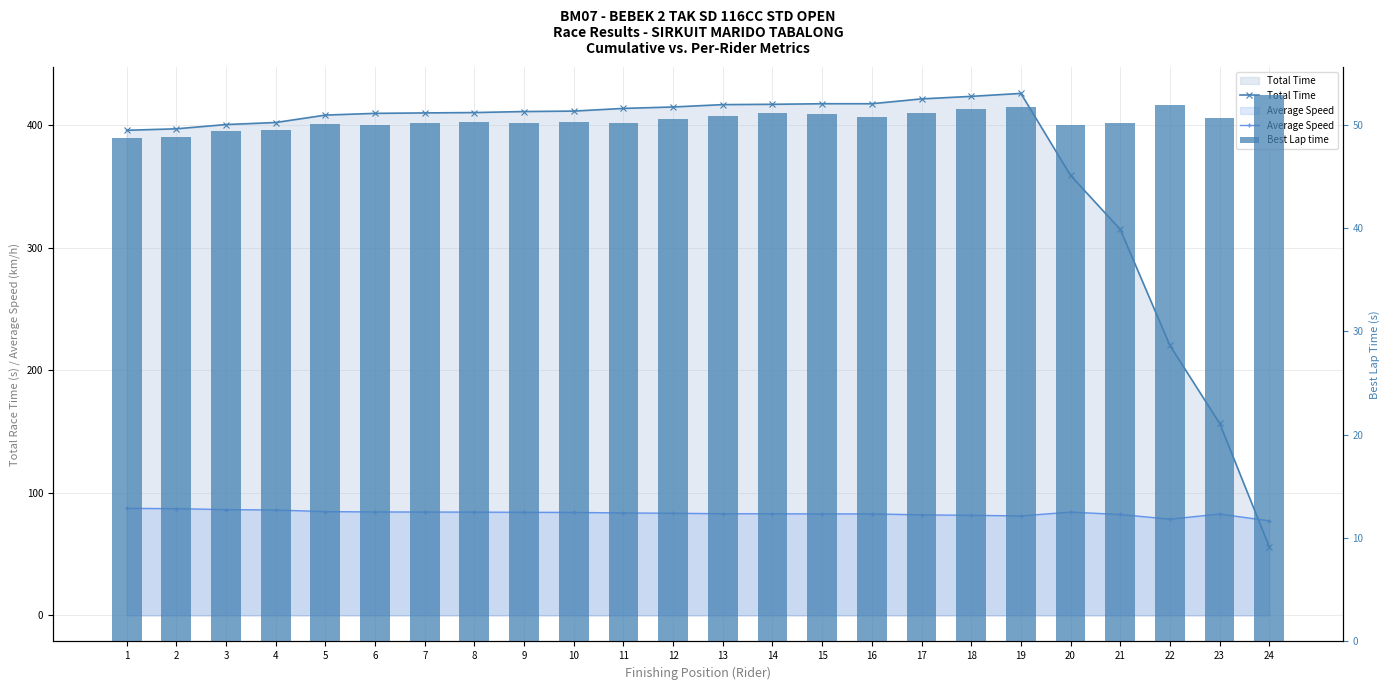

At how many categories does at least one series exceed 187?

22